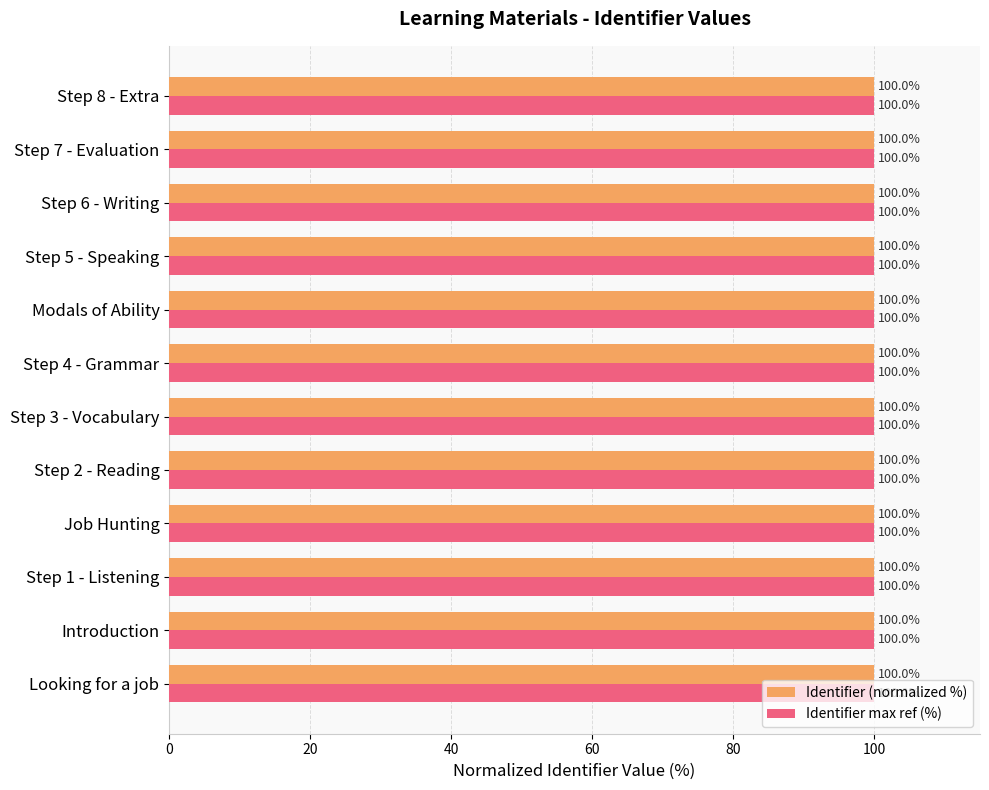

How many data points does each series have?

12